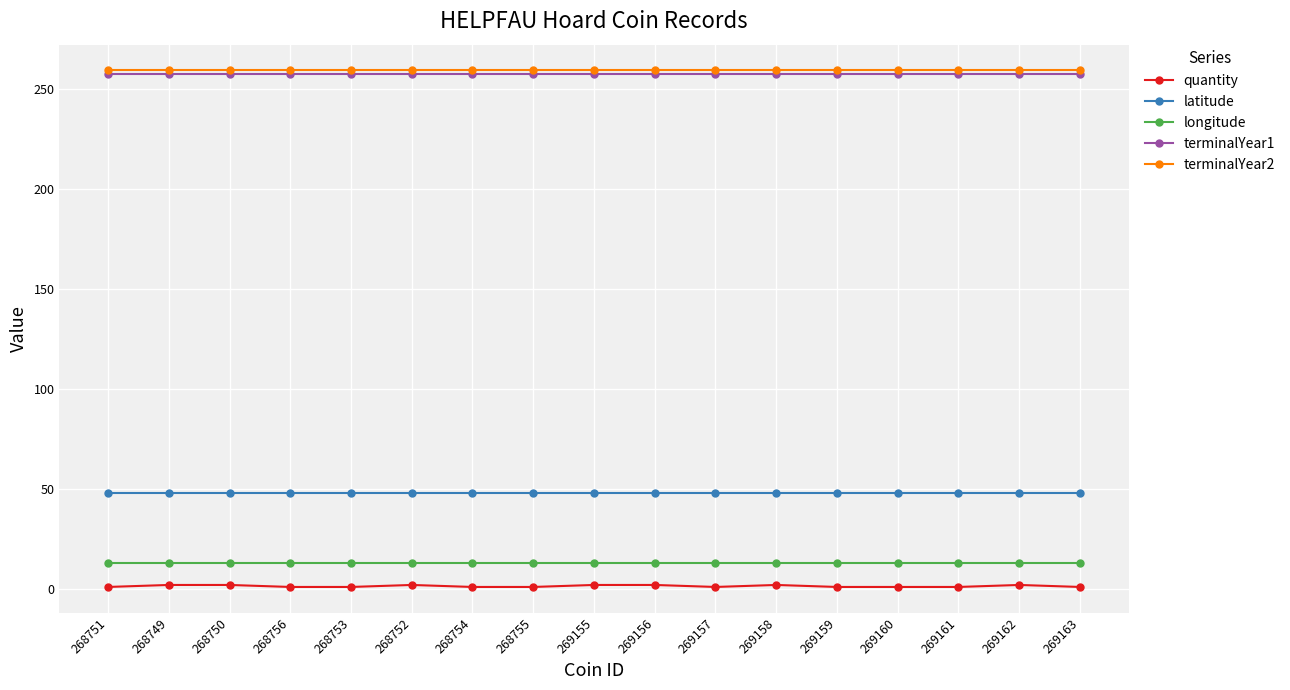

True or false: terminalYear2 and latitude intersect in this chart.

False